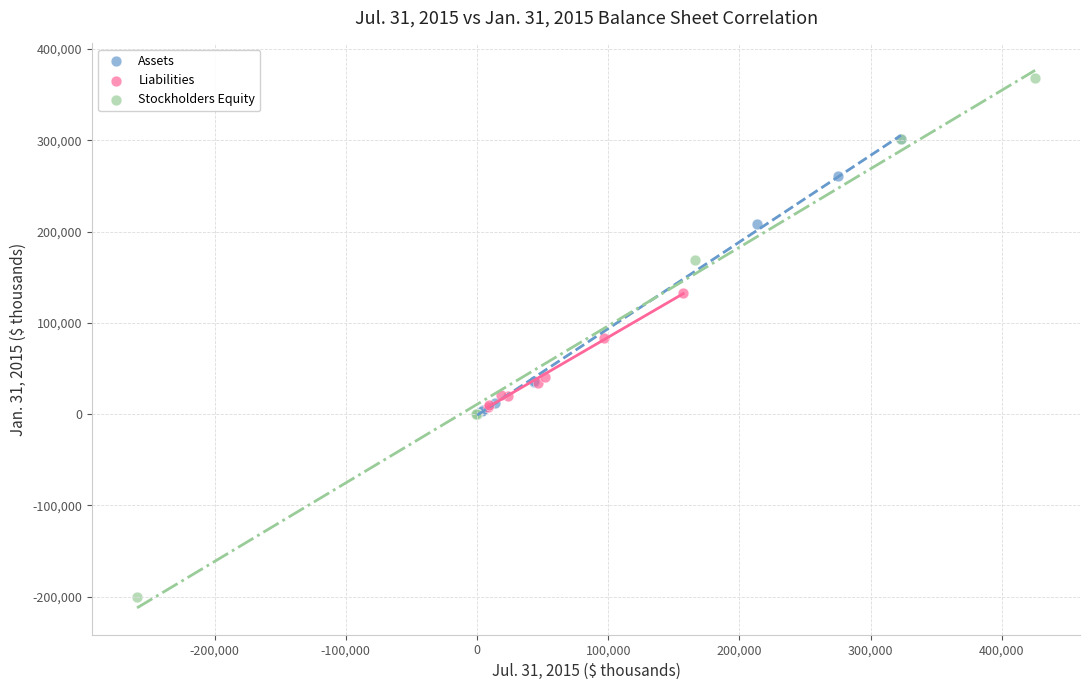

Which series has the widest spread of Y values?

Stockholders Equity